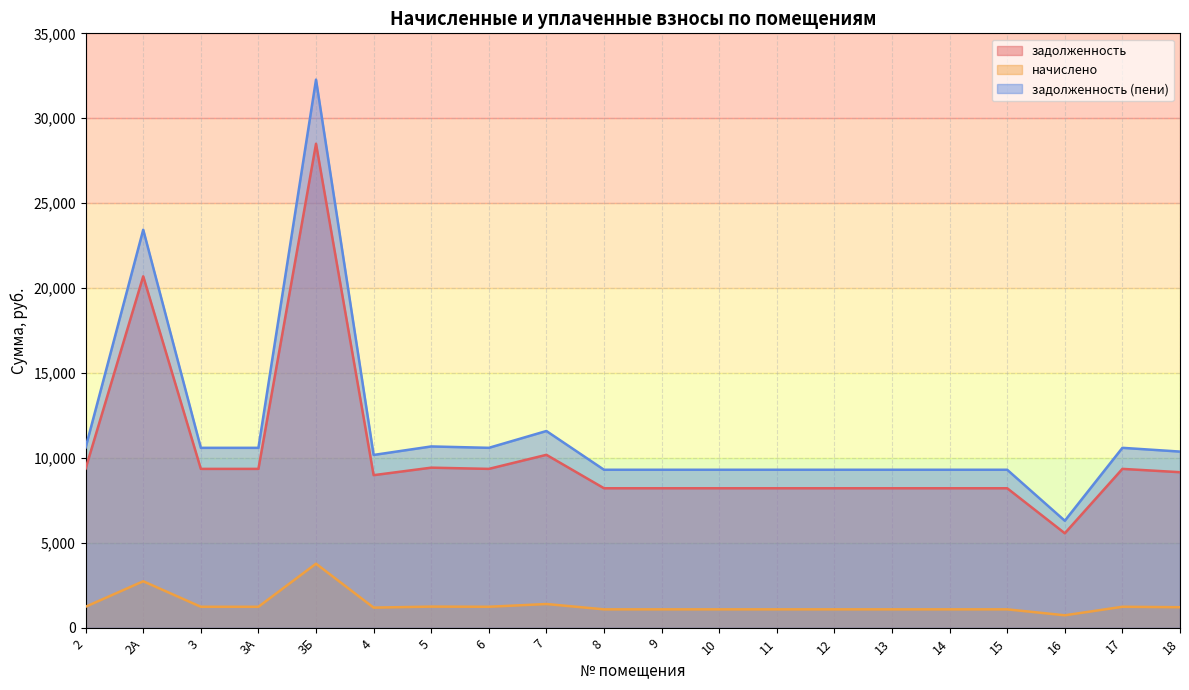

Where does the начислено series first go above 1213?

2